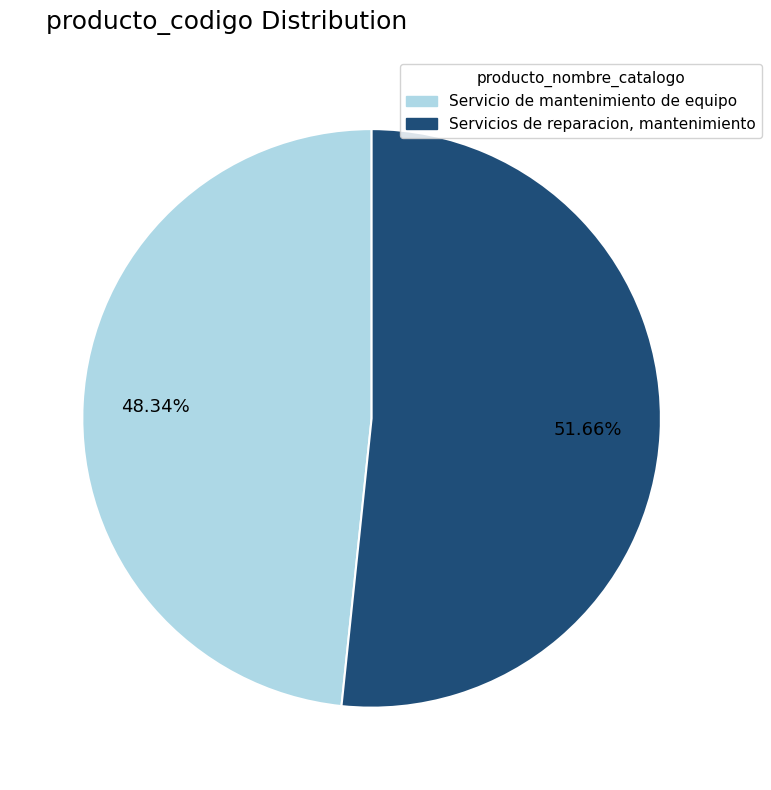

Rank the categories by value from highest to lowest.

Servicios de reparacion, mantenimiento, Servicio de mantenimiento de equipo